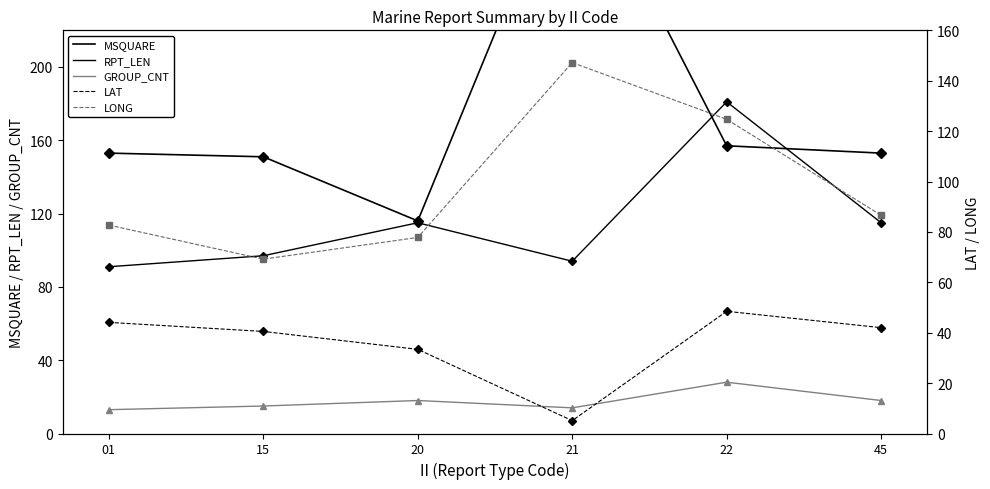

How many values in the LONG series are below 86?

3